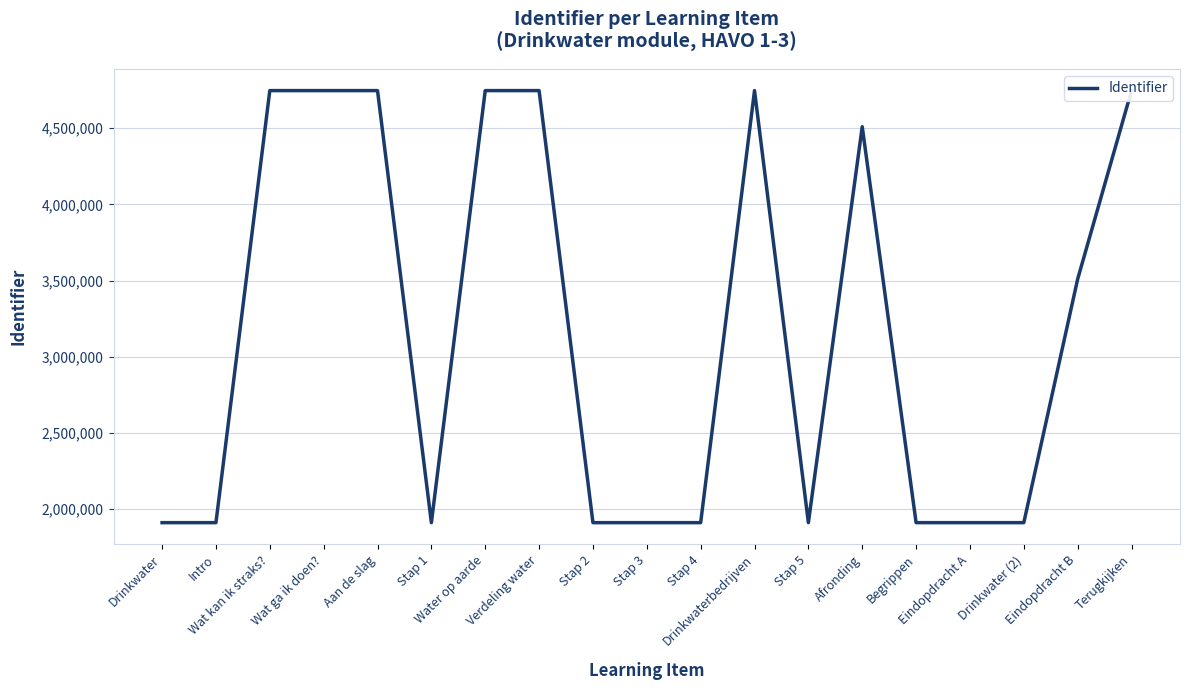

Approximately how many times larger is the value at Wat kan ik straks? compared to Stap 5?

2.5